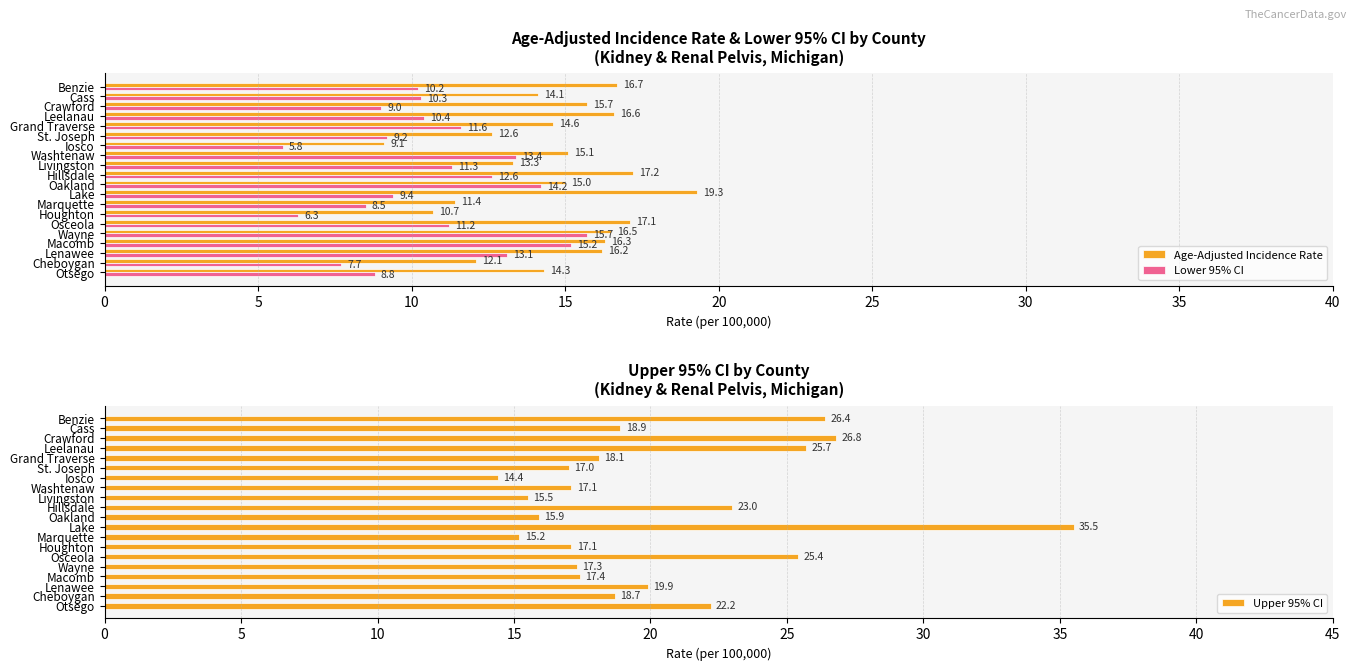

How many bars are there in each group?

3